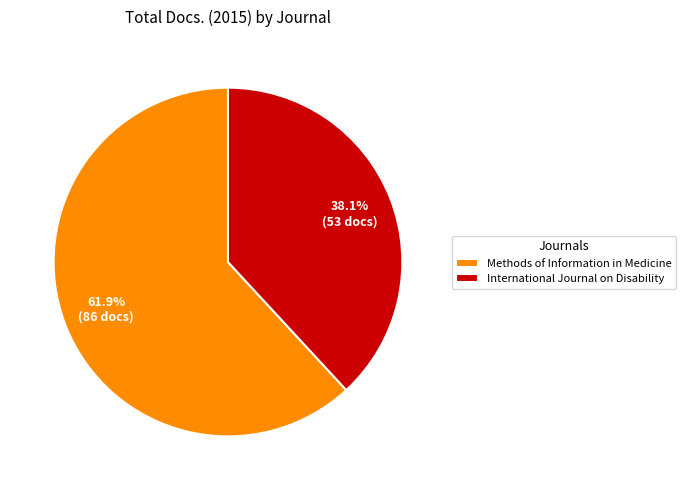

Which slice is the smallest?

International Journal on Disability